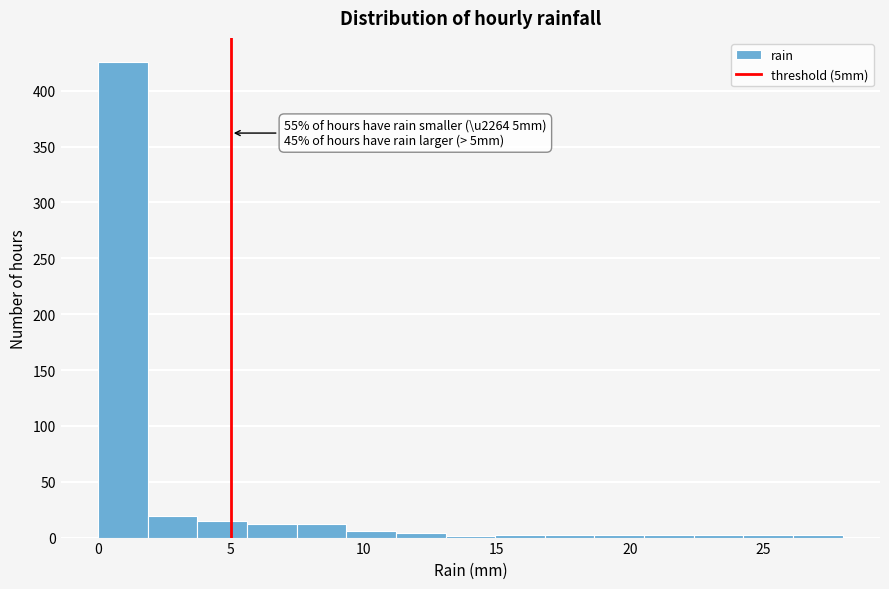

Read against the x-axis, roughly where is the centre of the tallest bar?

1.0